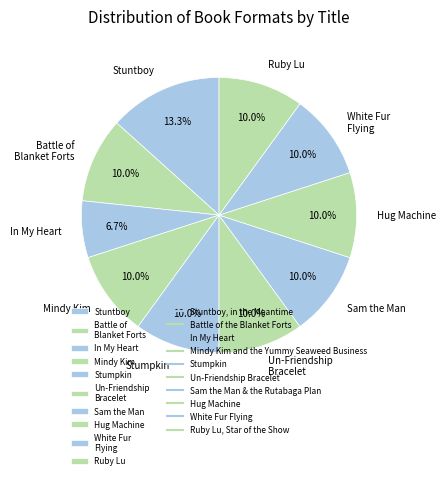

What is the ratio of the value at Sam the Man to the value at Battle of Blanket Forts?

1.0